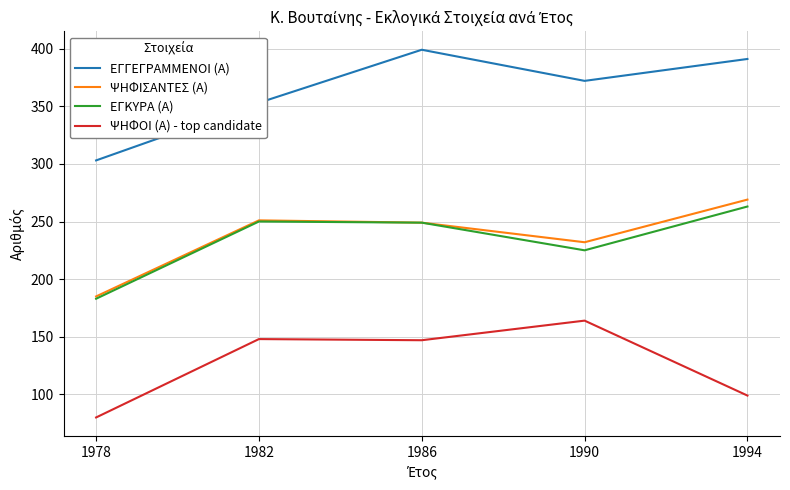

At which label does ΕΓΚΥΡΑ (Α) reach its minimum?

1978